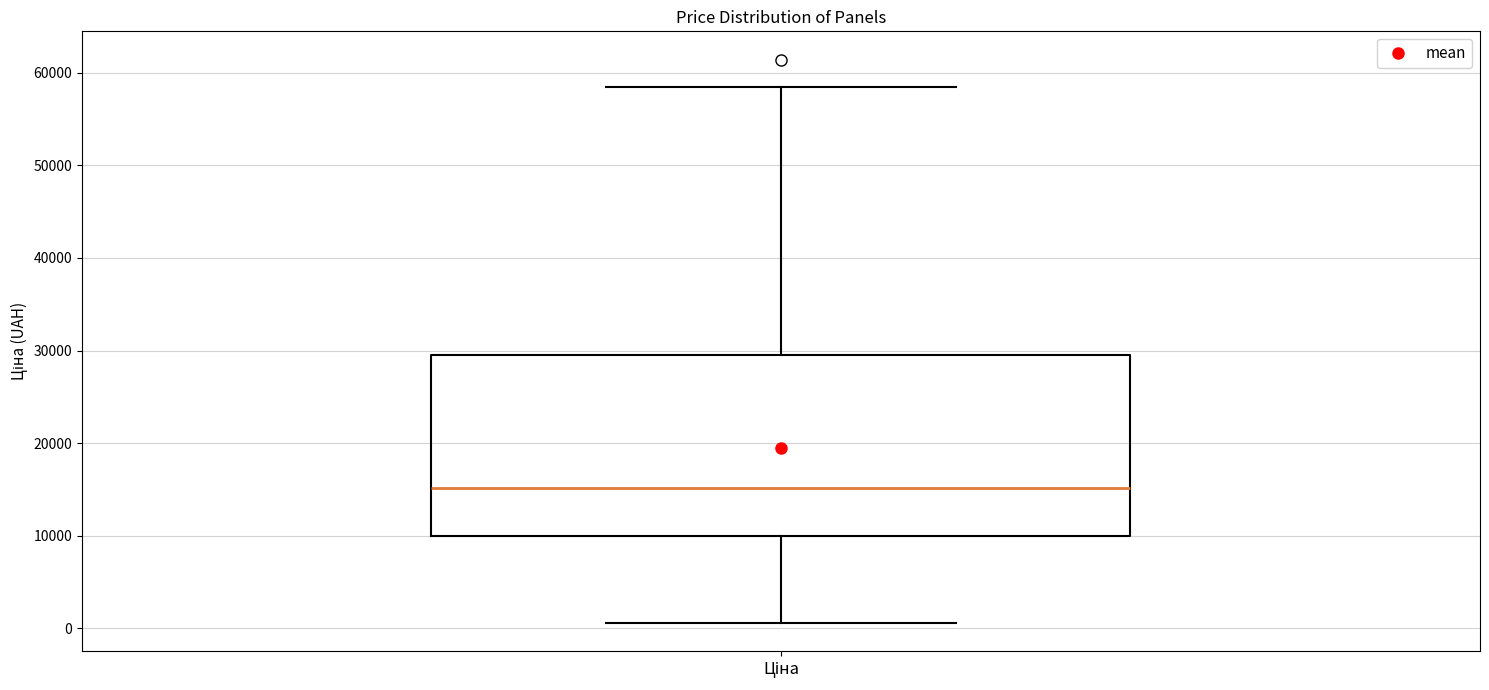

Transcribe this box plot: give where the median line is, the range the box spans, and where the two whiskers end, as read against the y-axis. The values are not printed on the chart, so give them approximately, as read against the axis.

median 15000, box 10000 to 29000, whiskers 1000 to 58000